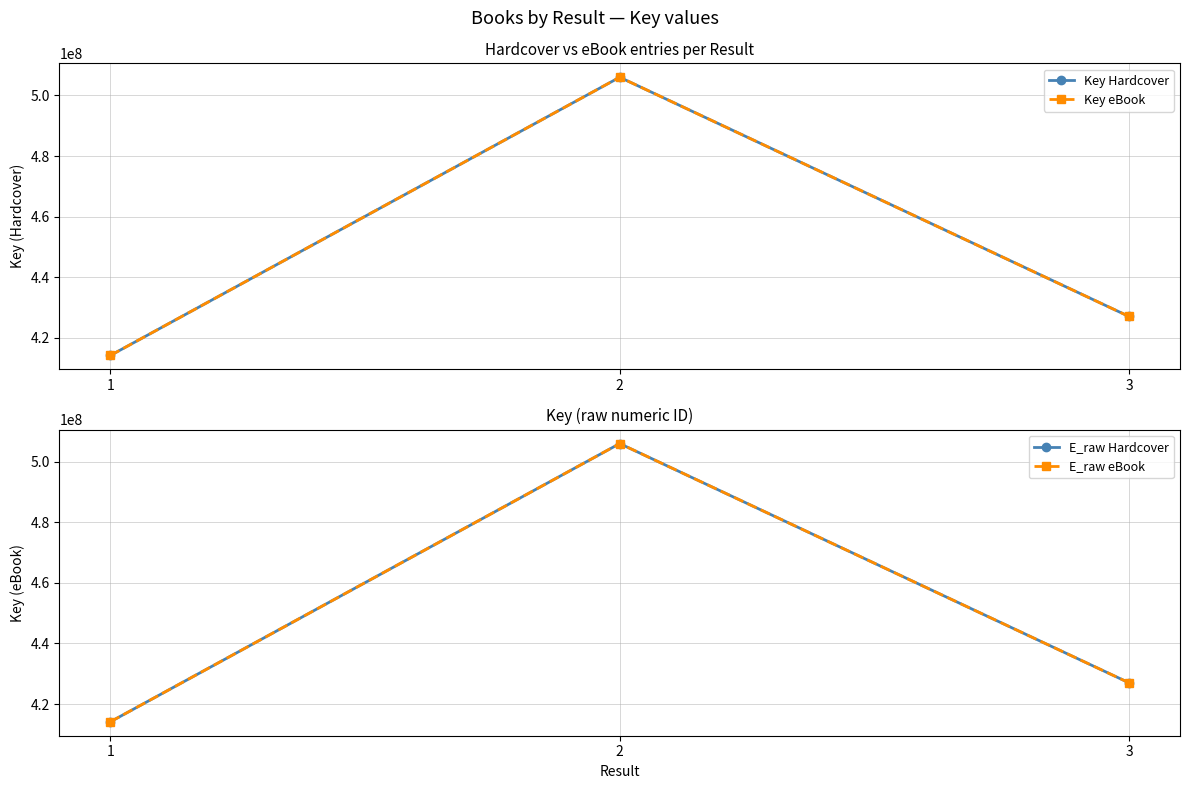

At which category does the chart reach its peak across all series?

2